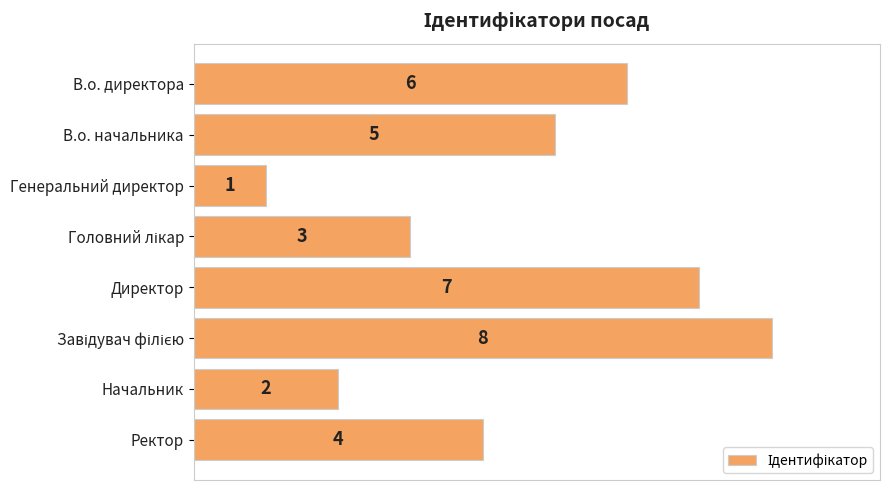

How many values are between 3 and 7?

5